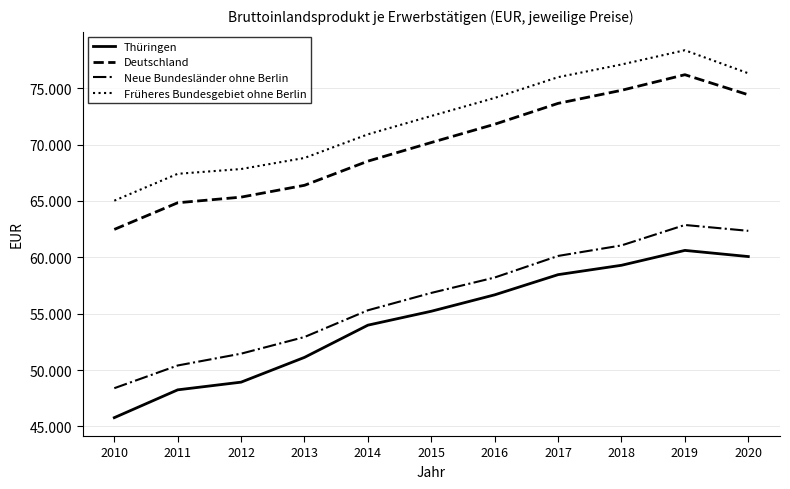

True or false: Neue Bundesländer ohne Berlin and Deutschland intersect in this chart.

False